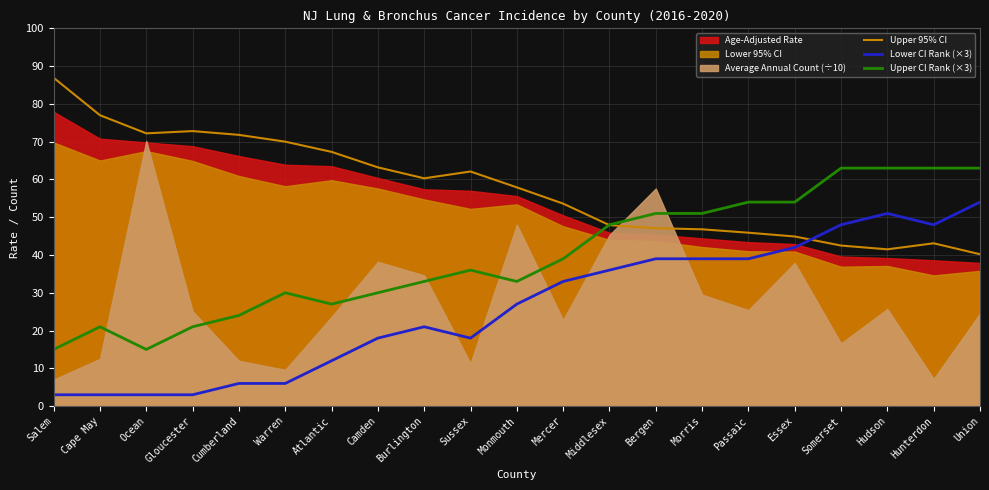

What is the highest value of the Upper 95% CI series?

86.9